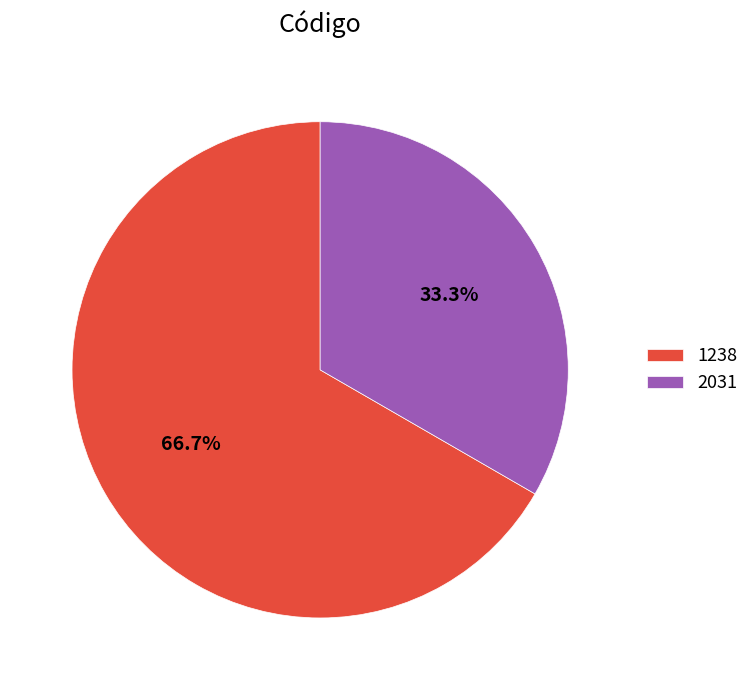

Which slice is the smallest?

2031